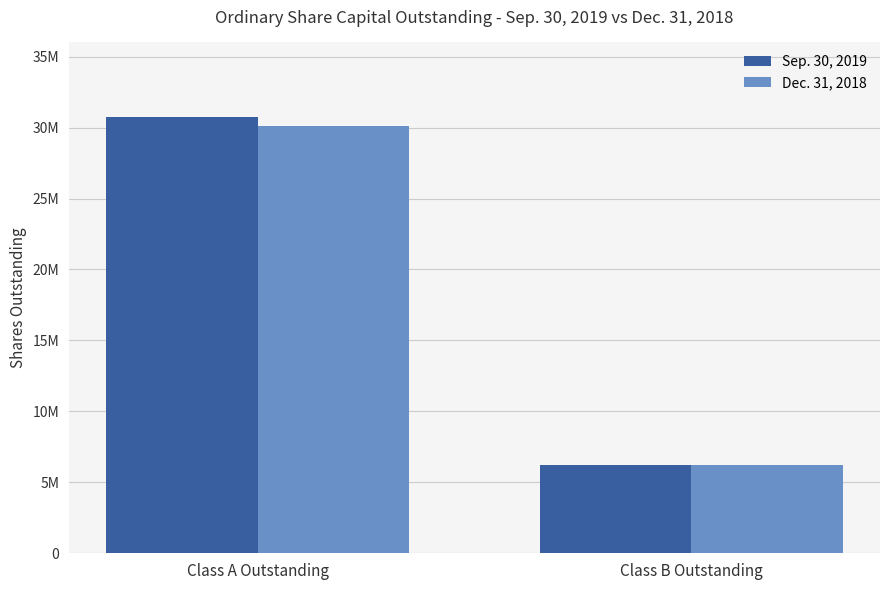

Which category has the highest value in the Sep. 30, 2019 series?

Class A Outstanding